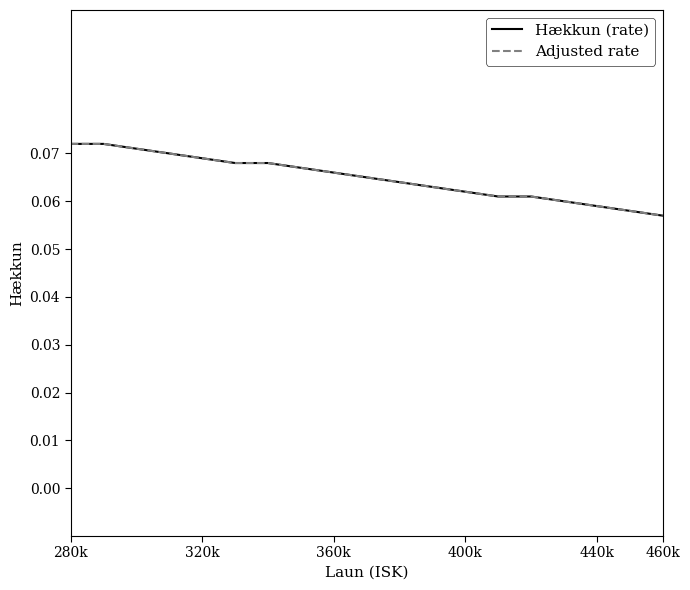

Which category has the highest value in the Hækkun (rate) series?

280k